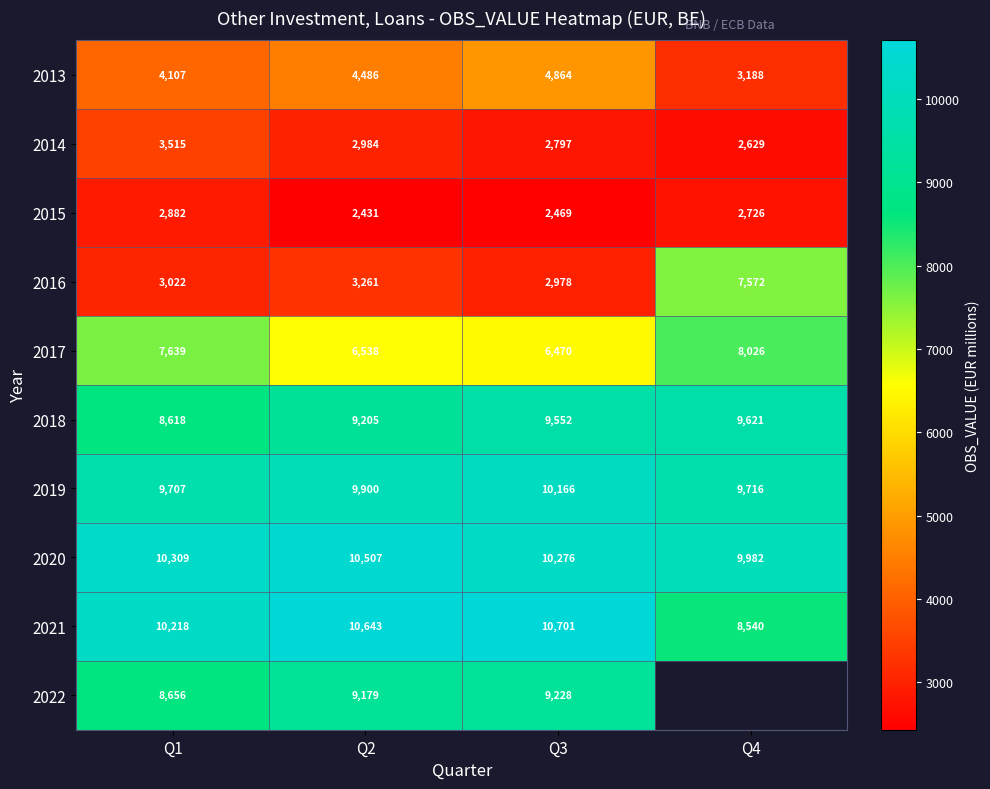

List the labels in order of 2013 value, largest first.

Q3, Q2, Q1, Q4